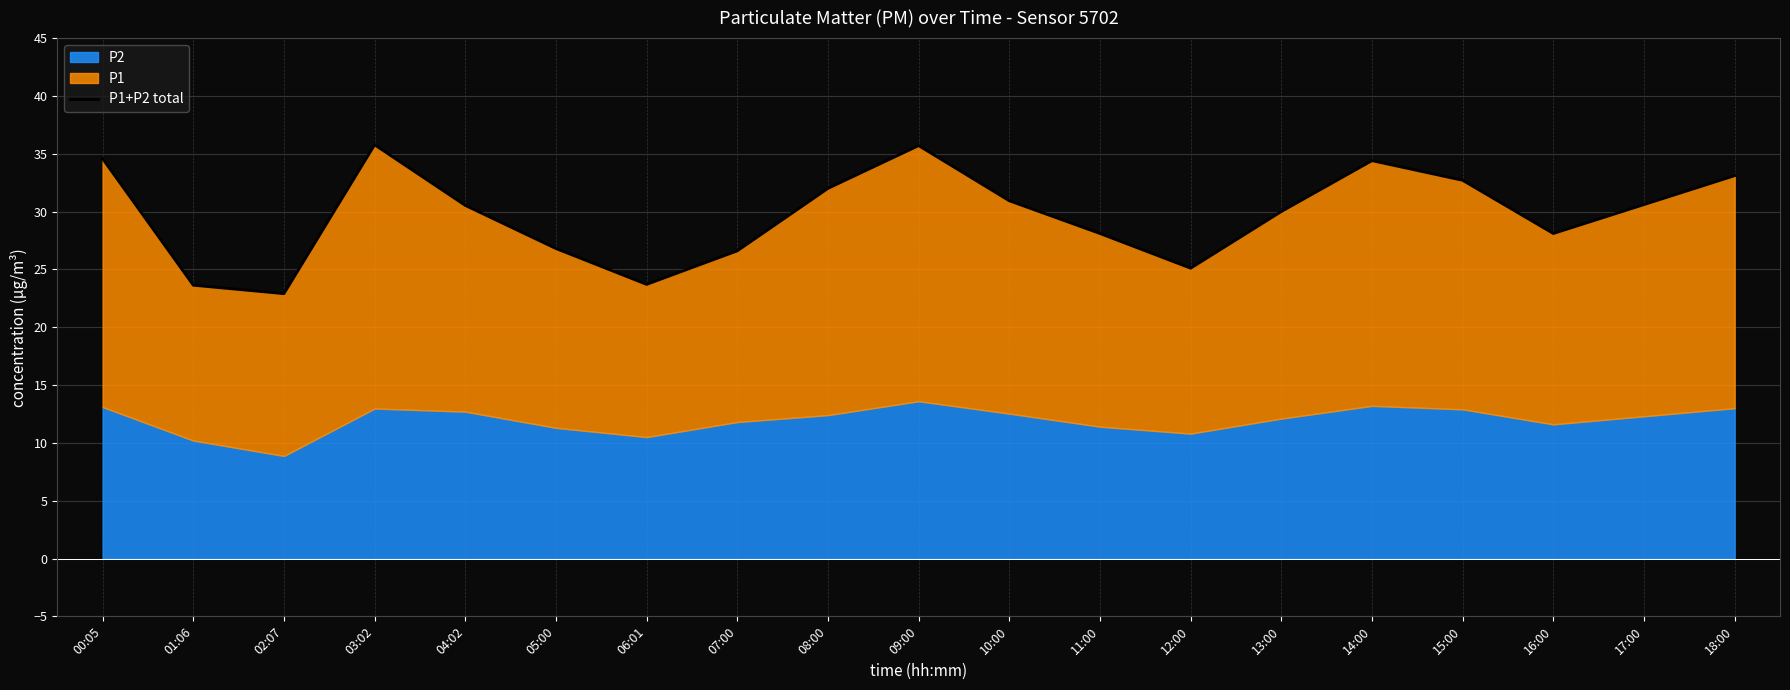

At which category does the chart reach its minimum across all series?

02:07